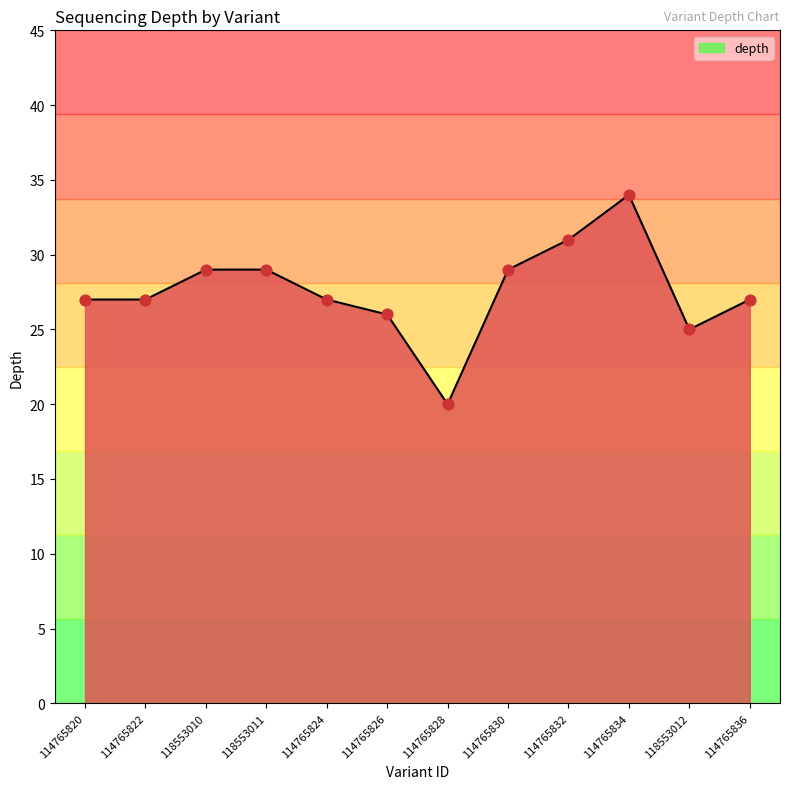

At which category is the sum across all series the highest?

114765834